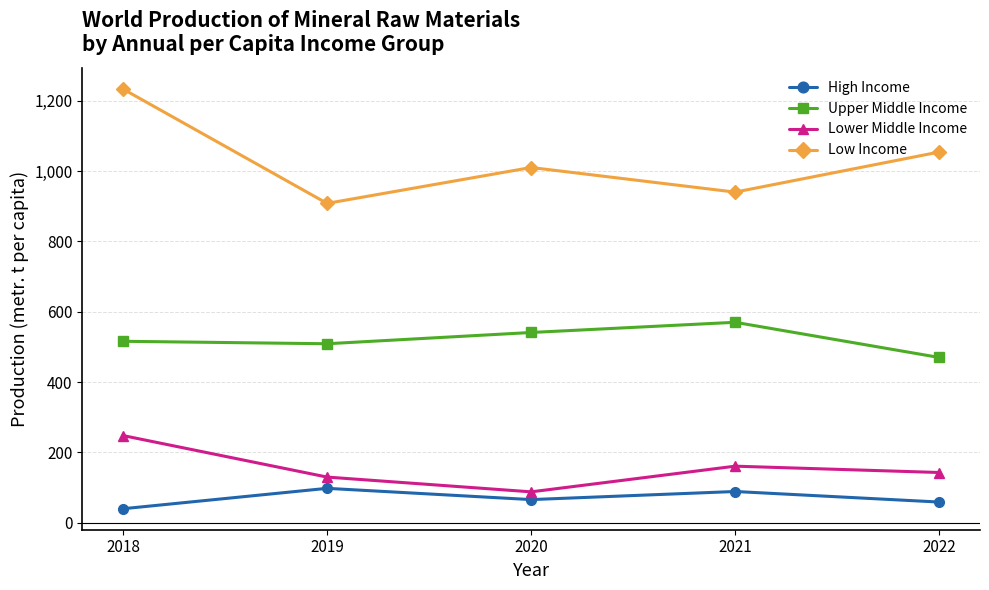

True or false: Upper Middle Income and High Income cross at least once.

False